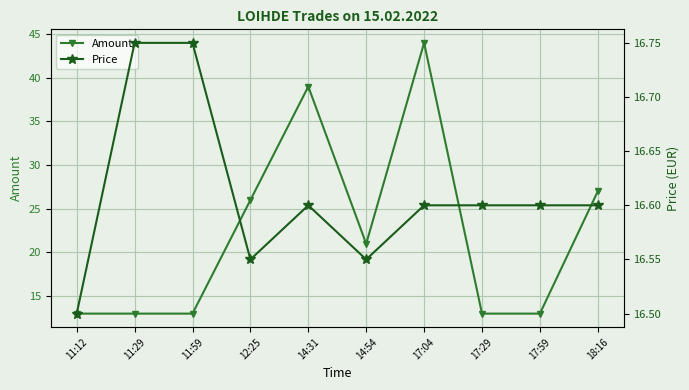

Rank the series at 11:59 from lowest to highest value.

Amount, Price